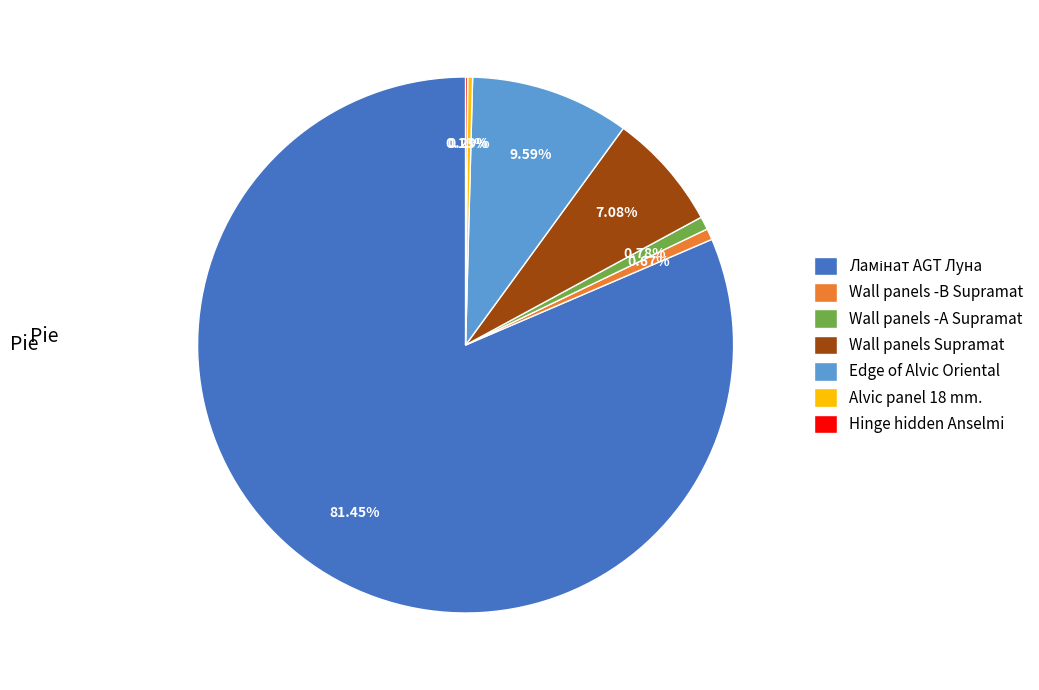

Approximately how many times larger is the value at Wall panels Supramat compared to Edge of Alvic Oriental?

0.7